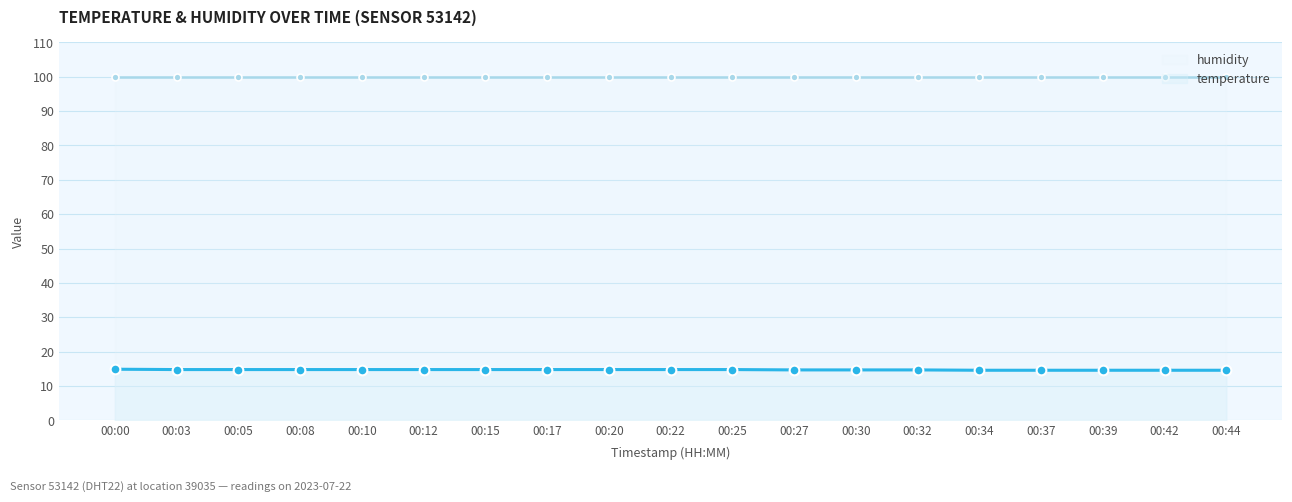

What is the average value of the humidity series?

99.9